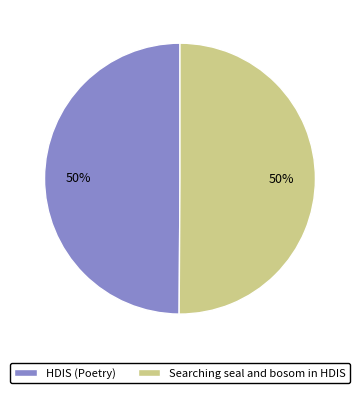

Is it true that Searching seal and bosom in HDIS is 37% of the pie?

False